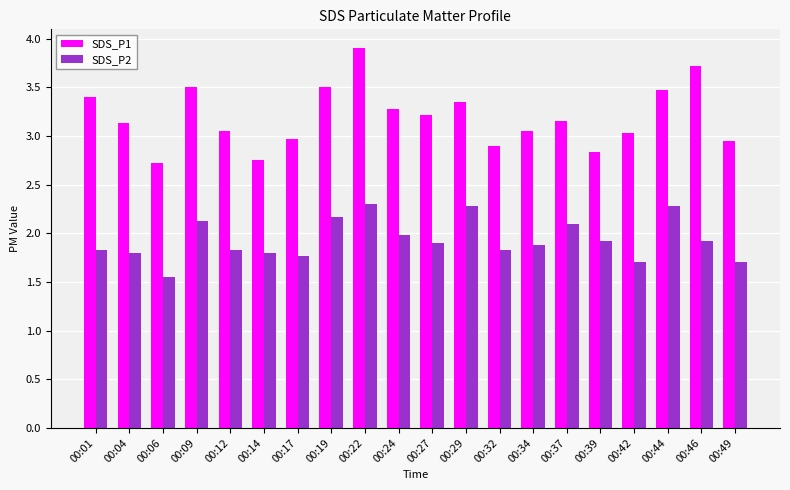

The value of SDS_P2 at 00:06 is 2.6. True or false?

False